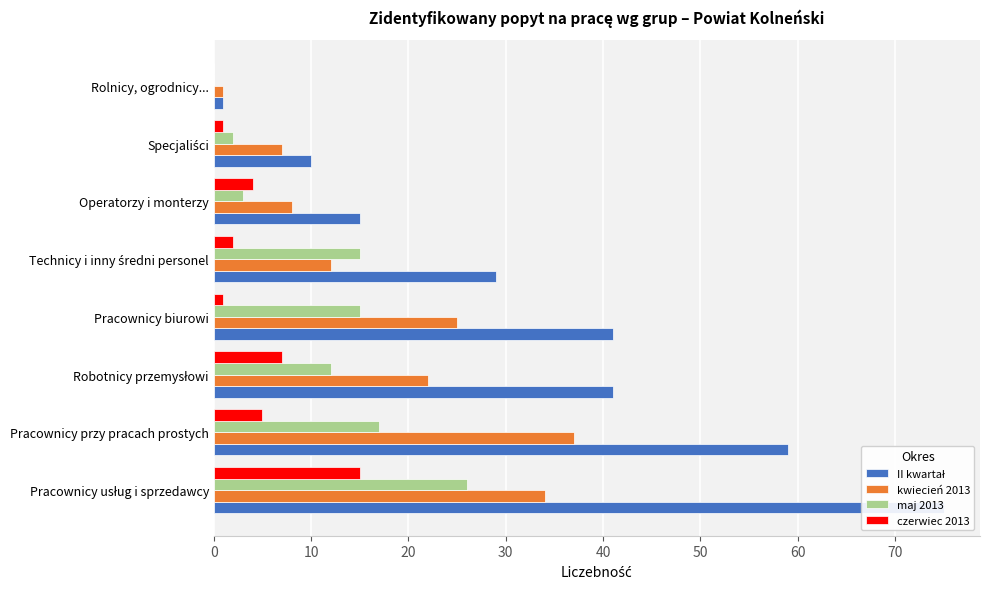

How many bars are there in each group?

4